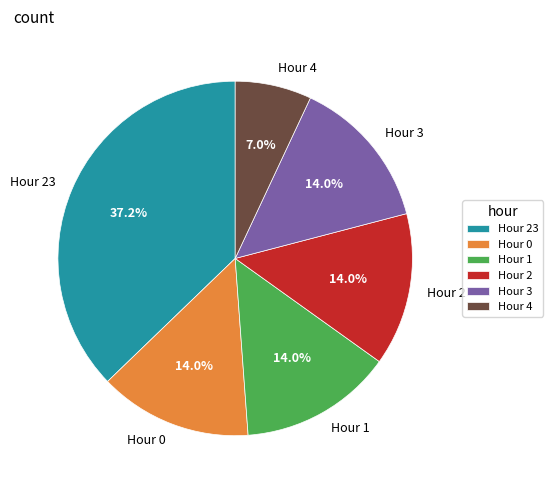

Does Hour 4 account for over 50% of the chart?

No